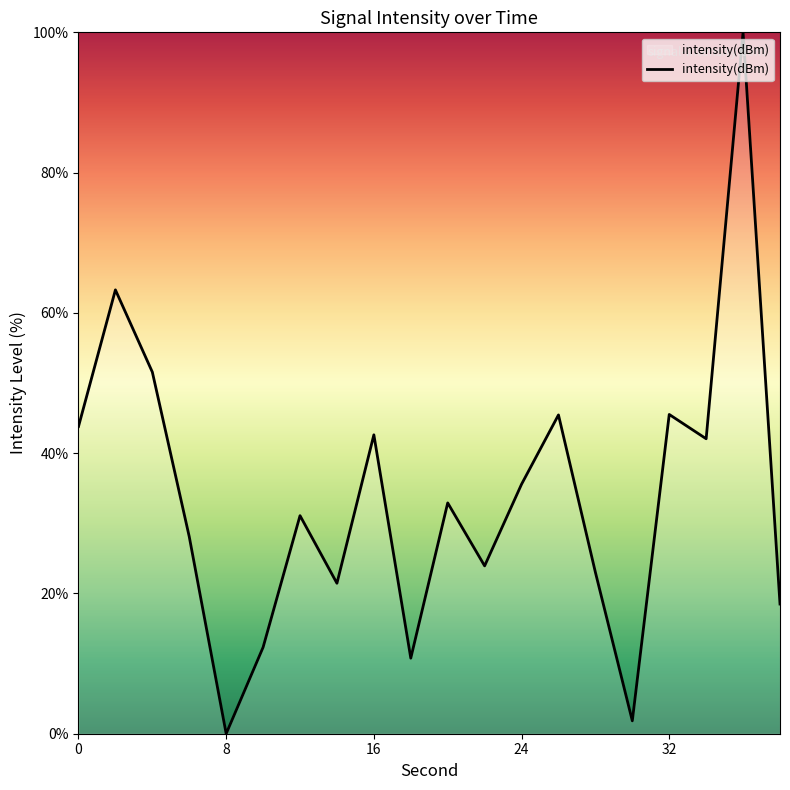

True or false: there are more than 2 points higher than both neighbors.

True